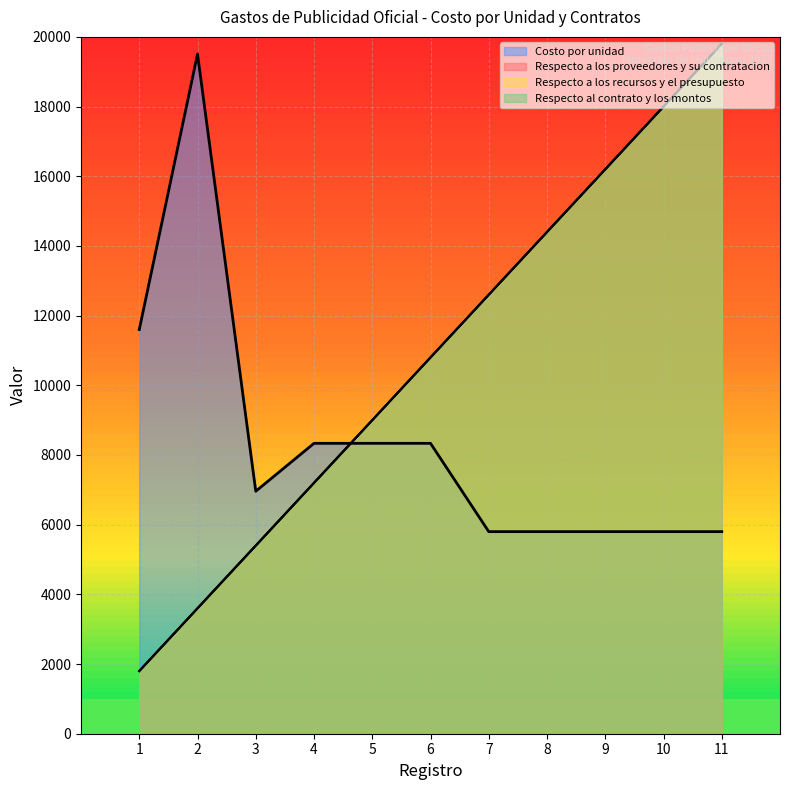

The Respecto a los recursos y el presupuesto series shows 16200.0 at 9. True or false?

True